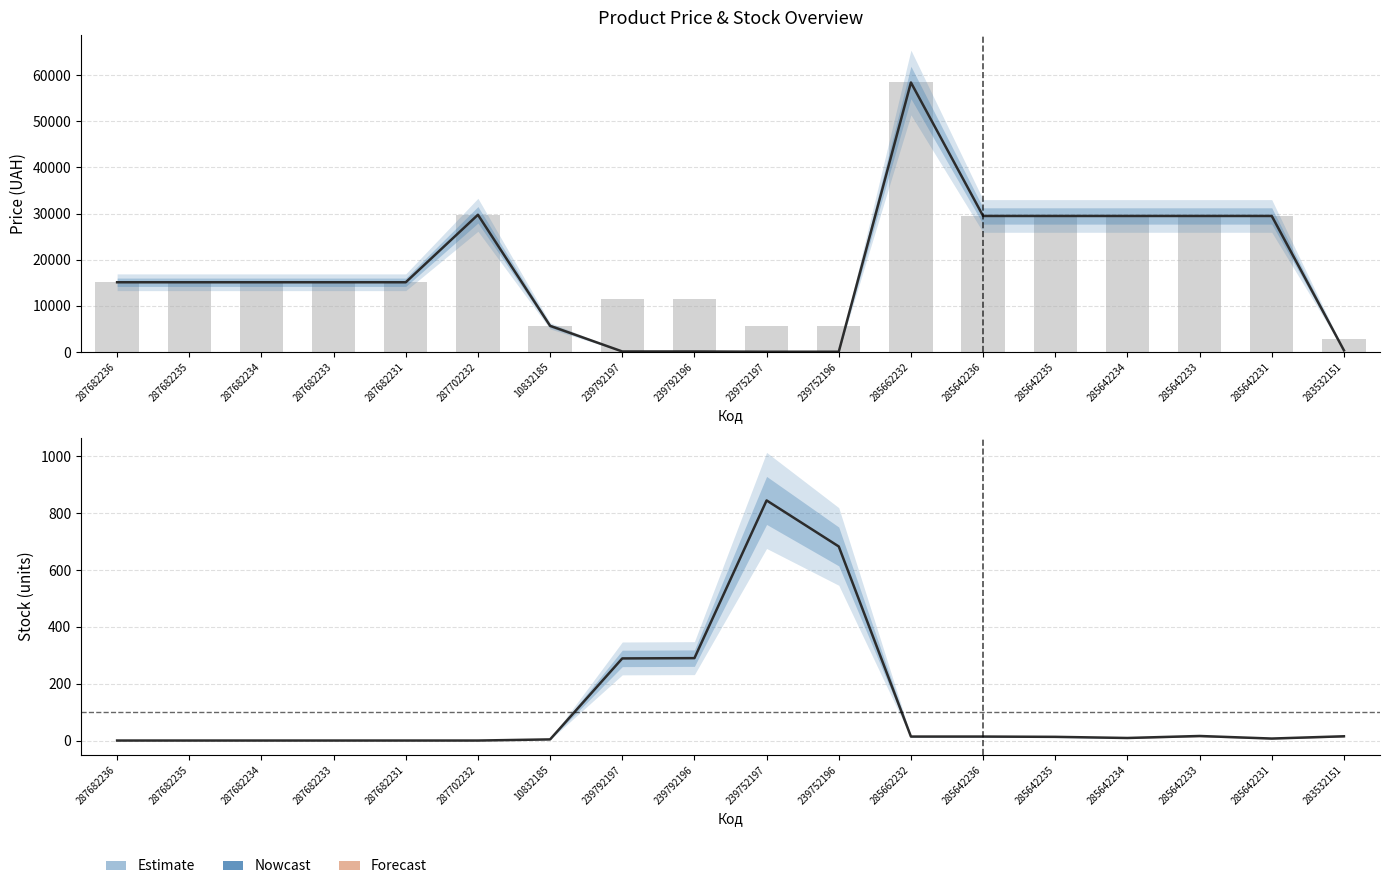

Between 239752196 and 283532151, which is larger?

283532151